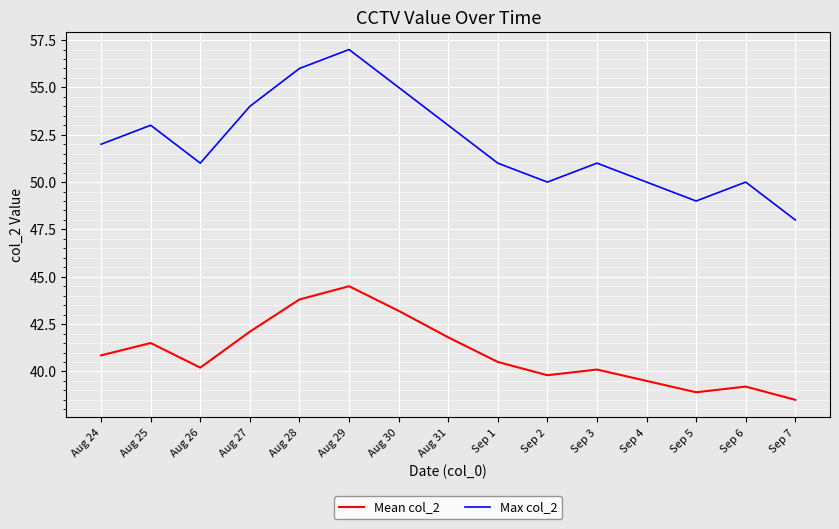

True or false: Mean col_2 and Max col_2 intersect in this chart.

False